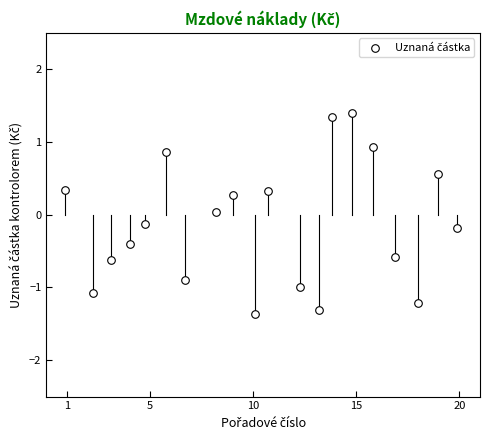

What is the range of Y values (max minus min)?

2.8